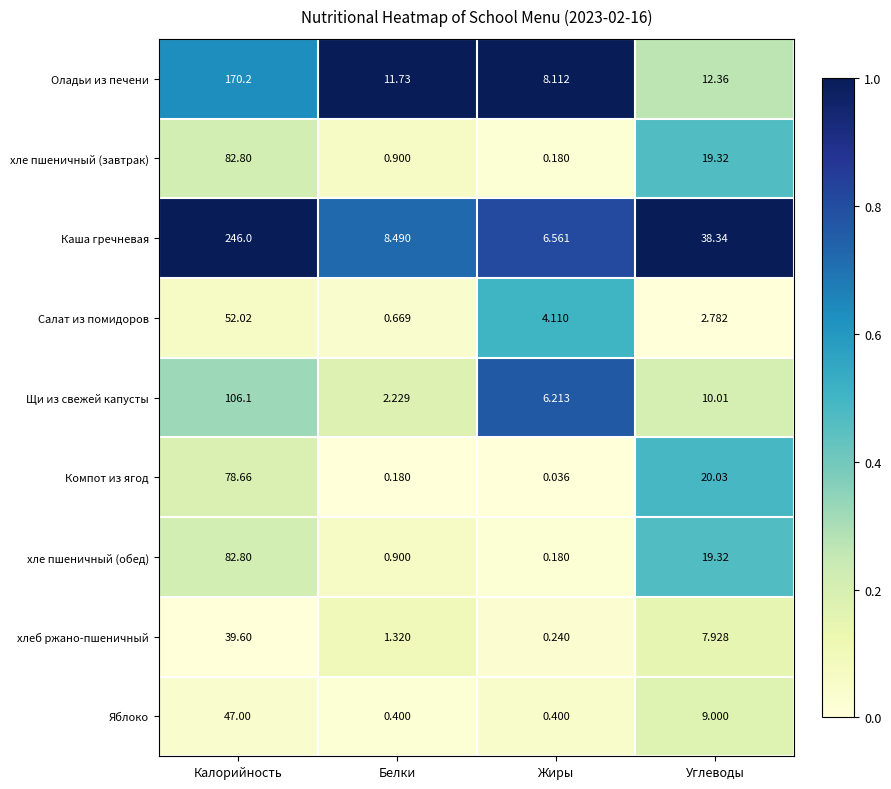

Which category has the lowest value across all series?

Жиры